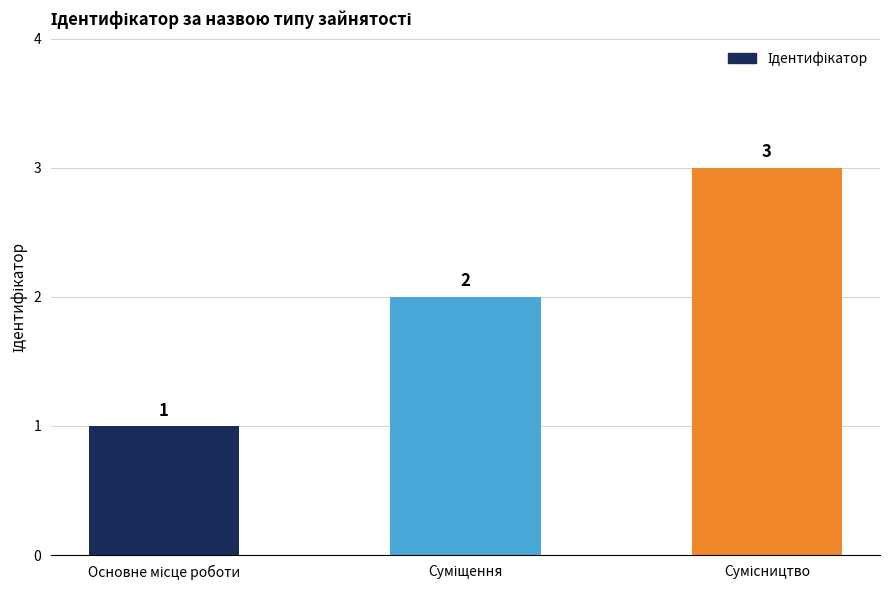

What is the maximum value shown in the chart?

3